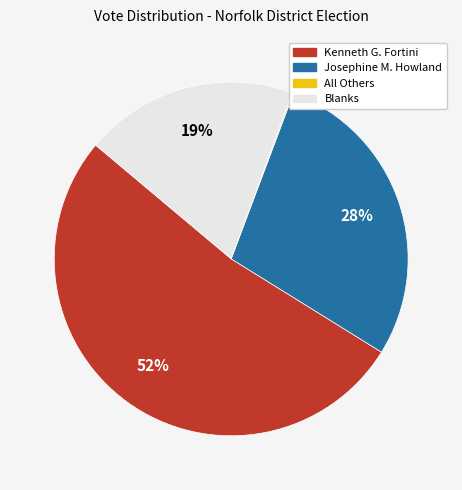

To the nearest percent, what percentage of the pie is Blanks?

19%